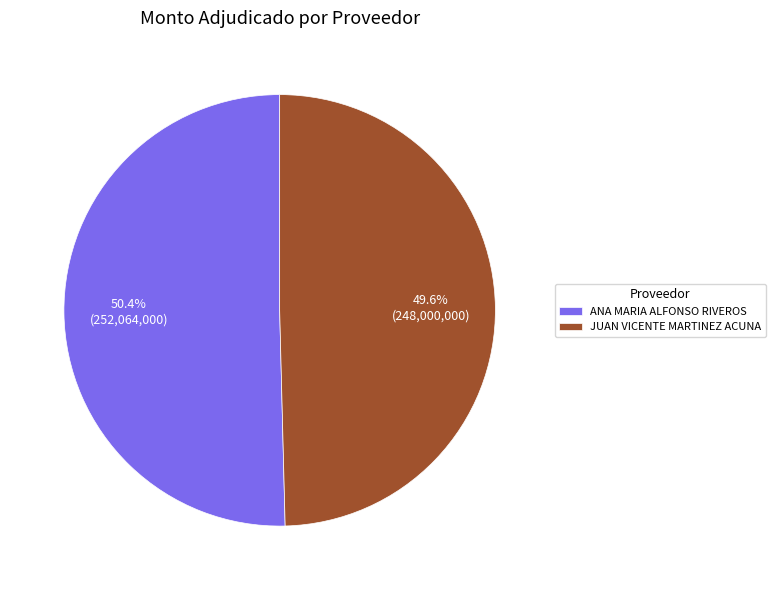

Which slice is the smallest?

JUAN VICENTE MARTINEZ ACUNA